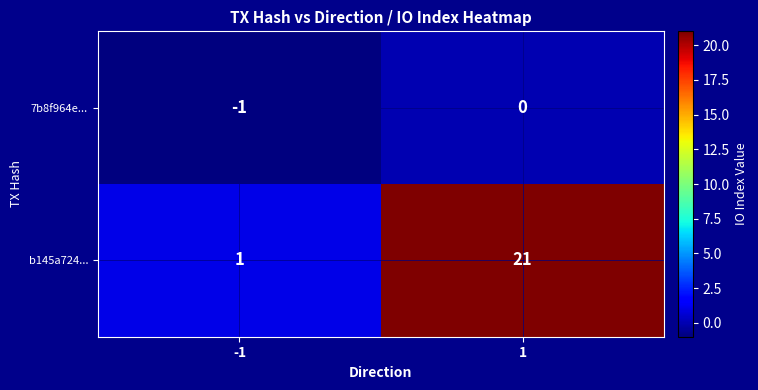

What is the difference between the maximum and minimum values in the b145a724... series?

20